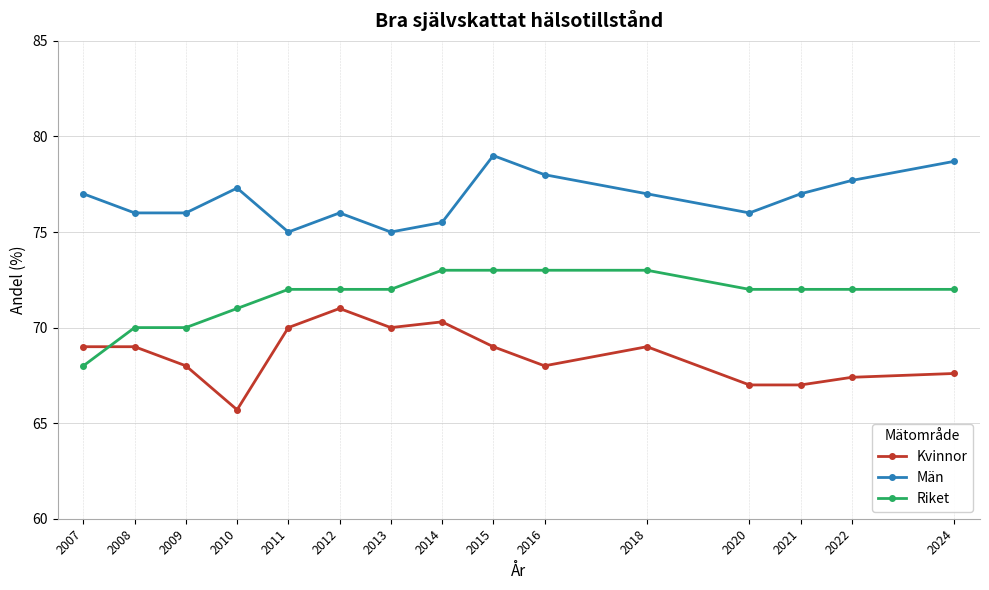

Is it true that Män equals 132.5 at 2008?

False